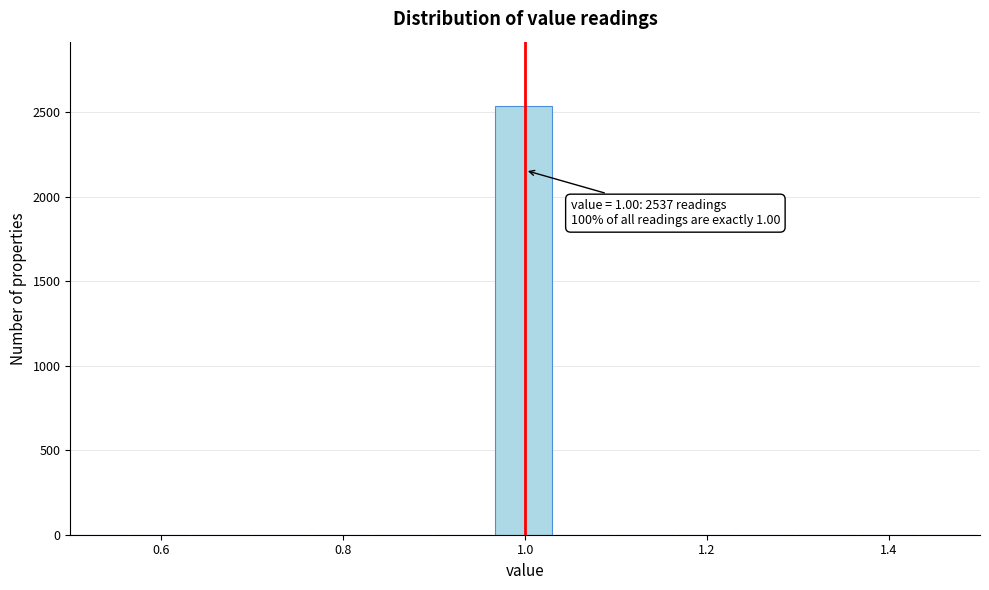

Around what value on the x-axis is the tallest bar? Give the approximate position of its centre, as read against the axis.

1.00